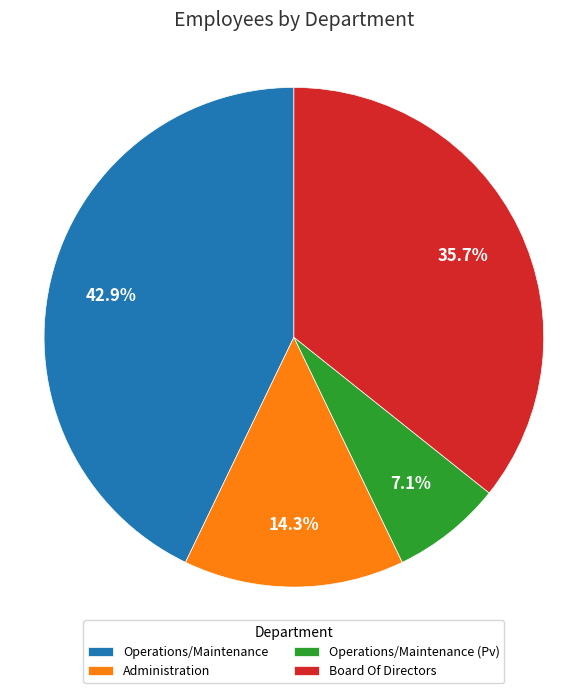

Does Operations/Maintenance (Pv) represent more than half of the total?

No